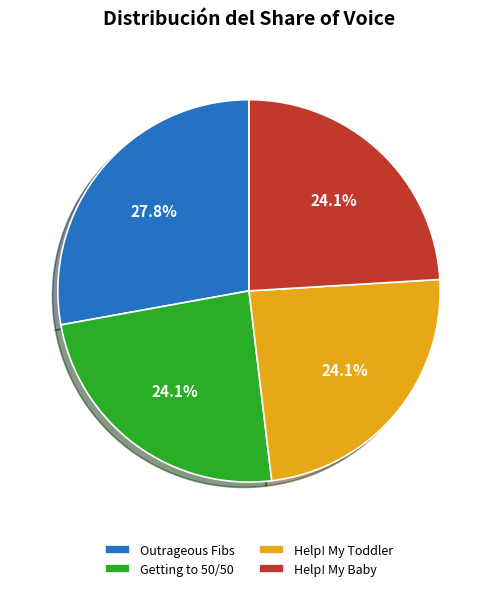

Is there any slice that represents more than half of the pie?

No